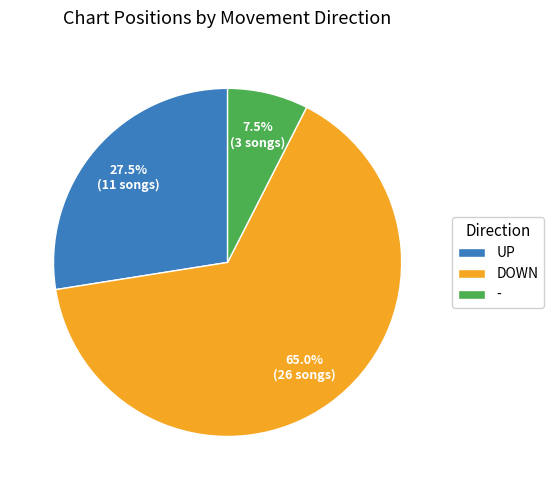

How many segments does this pie chart have?

3